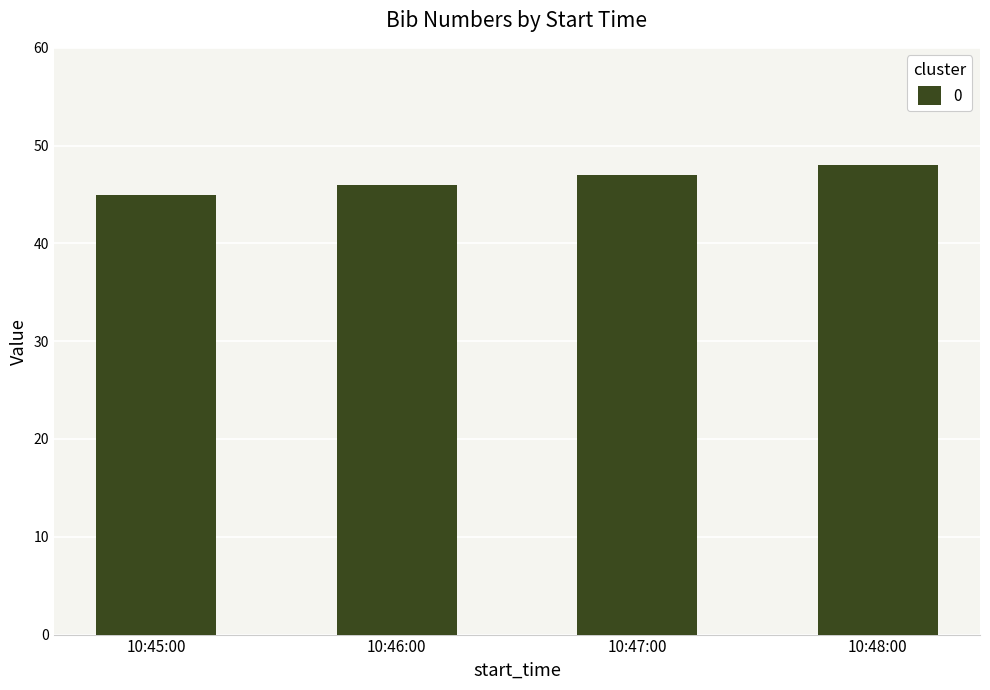

What is the change in value from 10:45:00 to 10:46:00?

+1